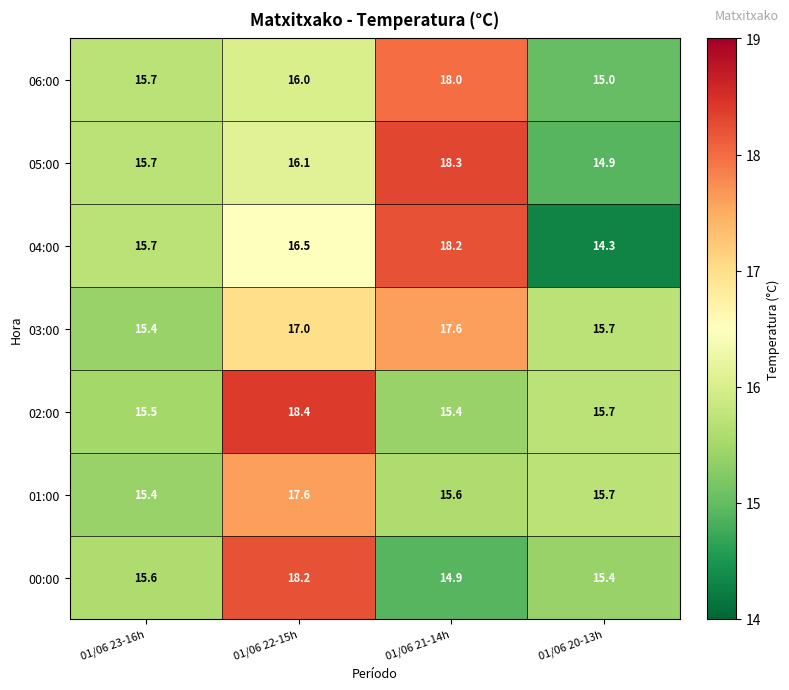

Reading right to left, transcribe all the data shown in this chart.

06:00: 01/06 20-13h=15.0	01/06 21-14h=18.0	01/06 22-15h=16.0	01/06 23-16h=15.7
05:00: 01/06 20-13h=14.9	01/06 21-14h=18.3	01/06 22-15h=16.1	01/06 23-16h=15.7
04:00: 01/06 20-13h=14.3	01/06 21-14h=18.2	01/06 22-15h=16.5	01/06 23-16h=15.7
03:00: 01/06 20-13h=15.7	01/06 21-14h=17.6	01/06 22-15h=17.0	01/06 23-16h=15.4
02:00: 01/06 20-13h=15.7	01/06 21-14h=15.4	01/06 22-15h=18.4	01/06 23-16h=15.5
01:00: 01/06 20-13h=15.7	01/06 21-14h=15.6	01/06 22-15h=17.6	01/06 23-16h=15.4
00:00: 01/06 20-13h=15.4	01/06 21-14h=14.9	01/06 22-15h=18.2	01/06 23-16h=15.6